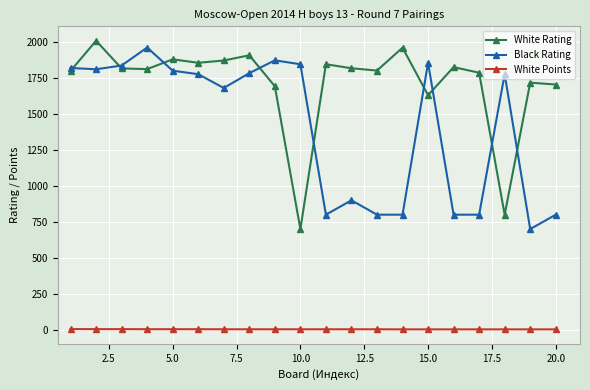

What are all the series names shown in the legend?

White Rating, Black Rating, White Points